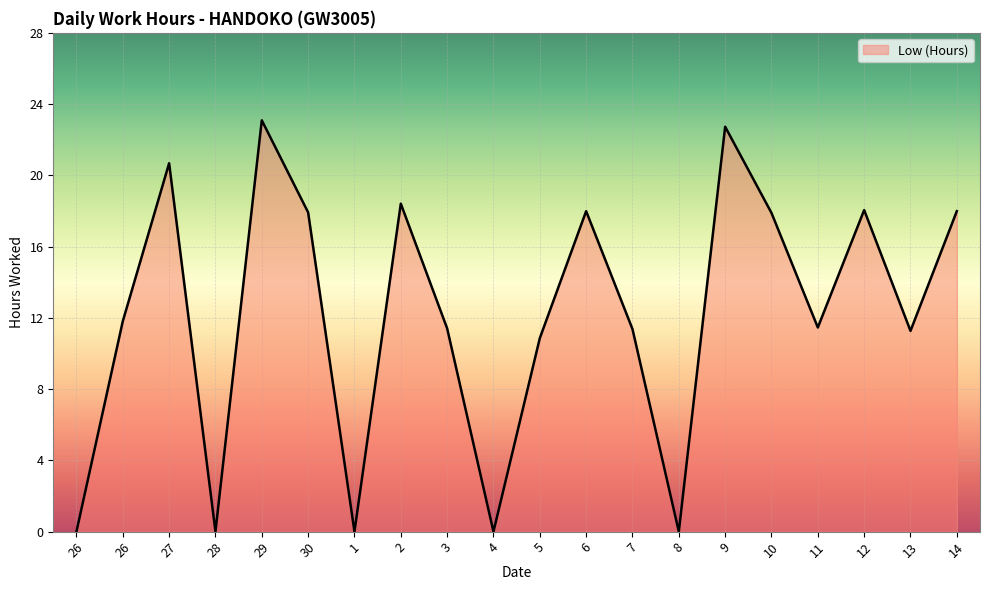

True or false: there are more than 1 points higher than both neighbors.

True